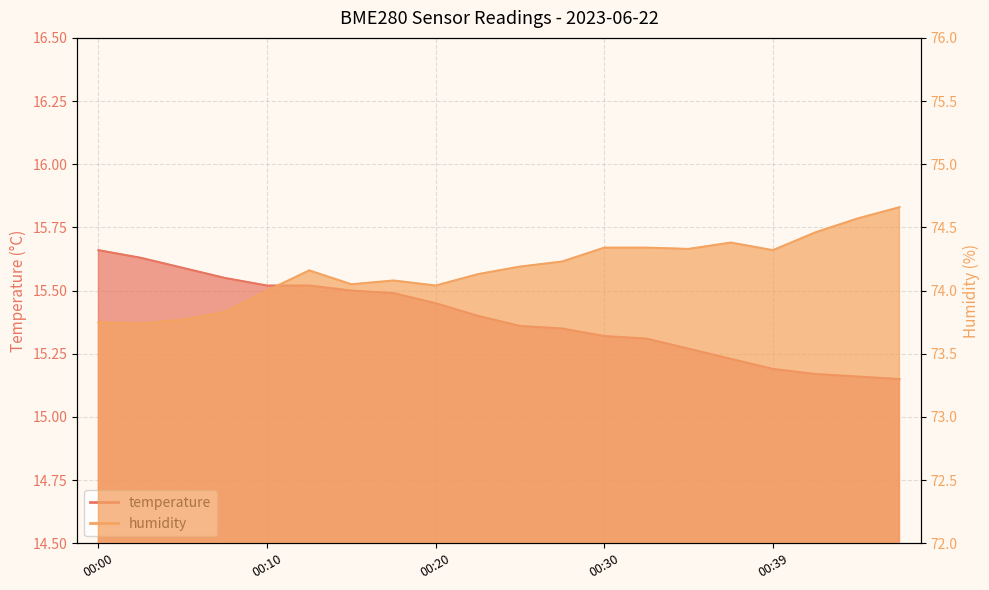

Where is the first local minimum for humidity?

00:03